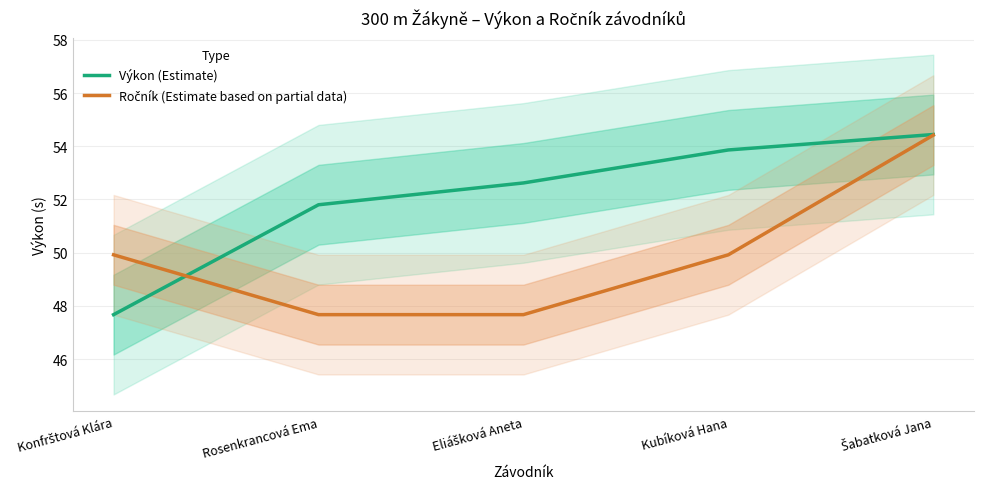

True or false: Ročník (Estimate based on partial data) has more than 0 interior local peaks.

False